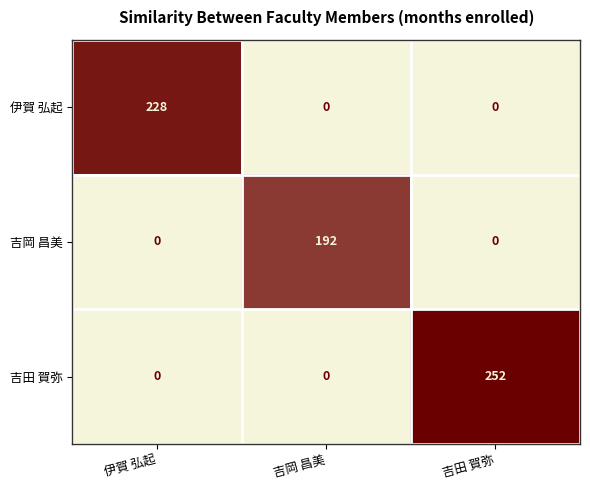

How many 伊賀 弘起 values are between 0 and 228?

3